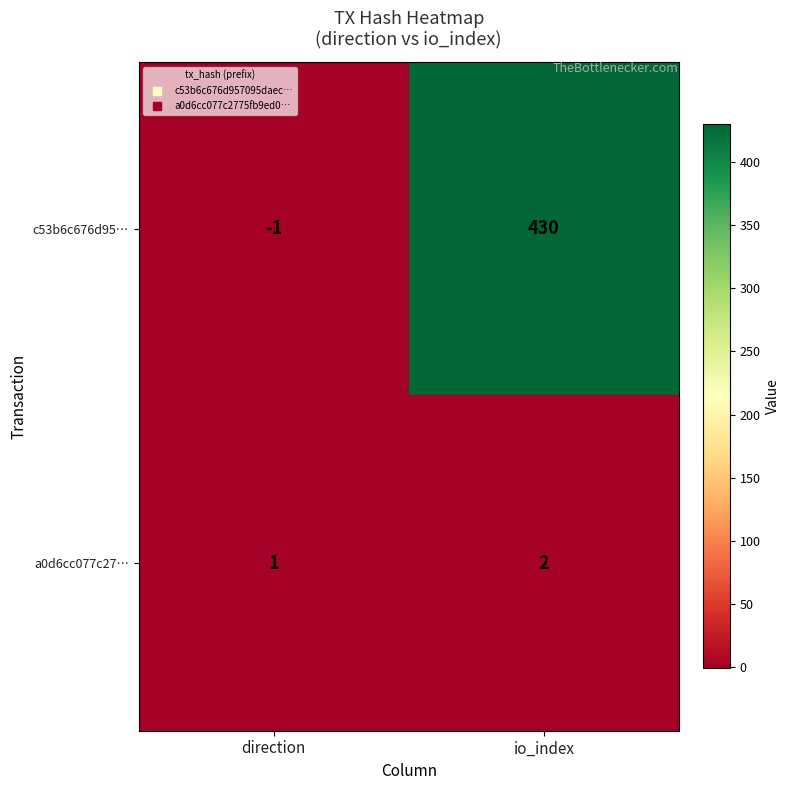

What is the difference between the c53b6c676d95… values at direction and io_index?

431